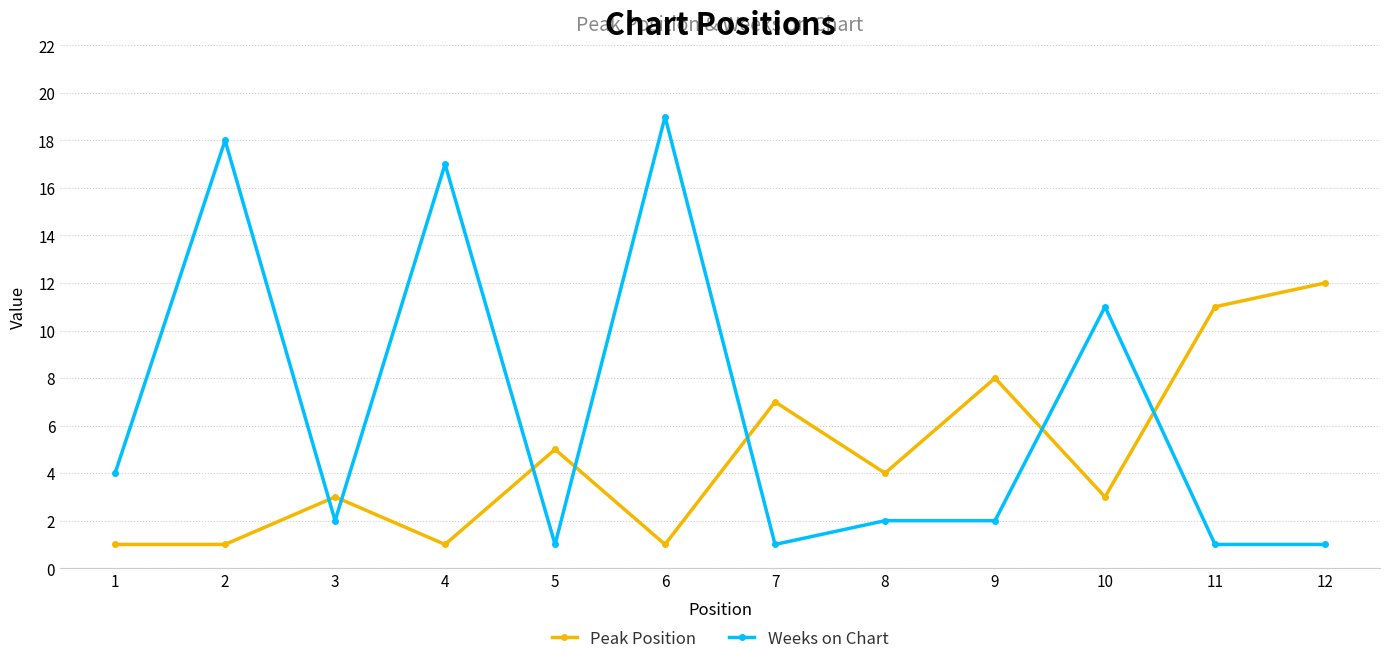

What is the spread (max minus min) of values at 10?

8